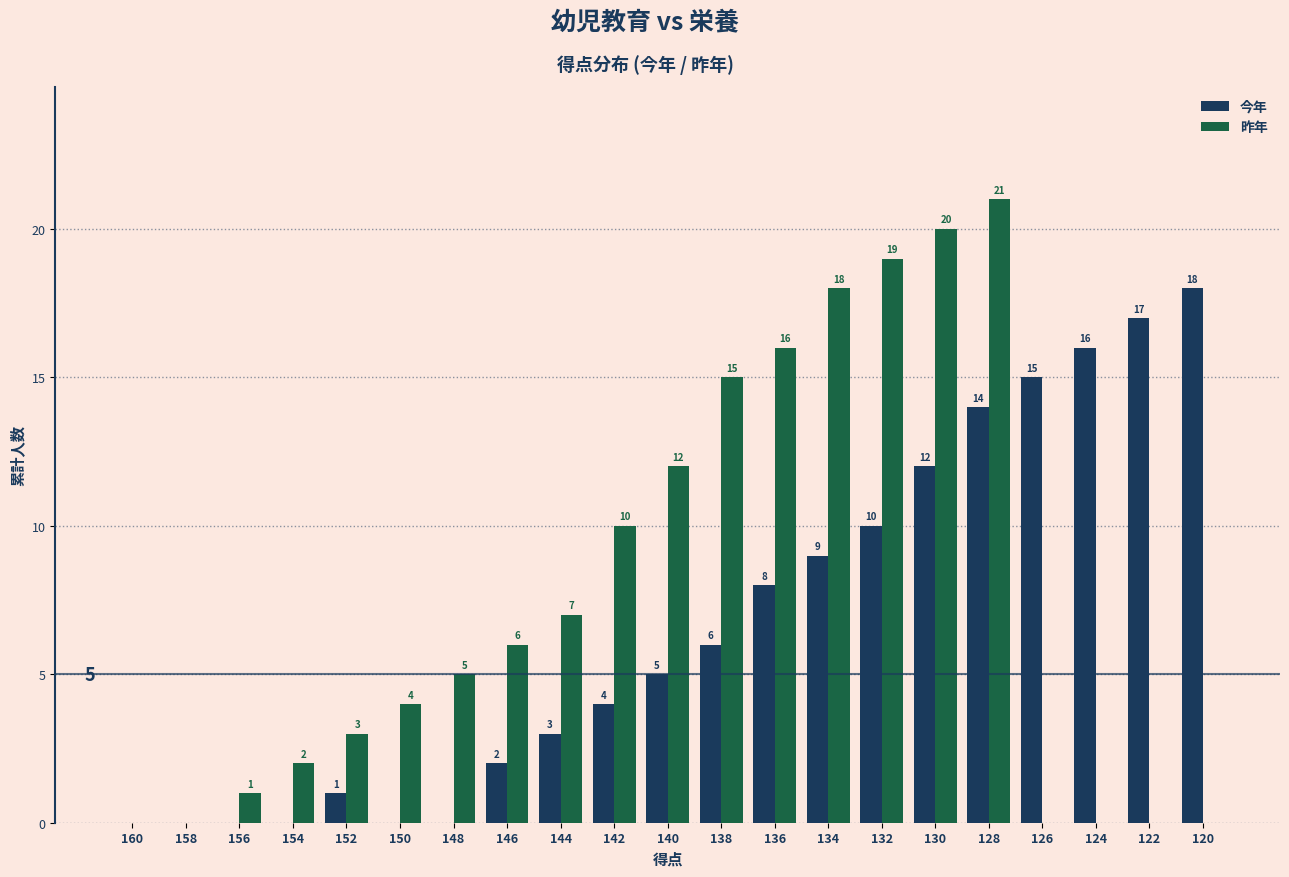

What is the difference between the 今年 values at 140 and 154?

5